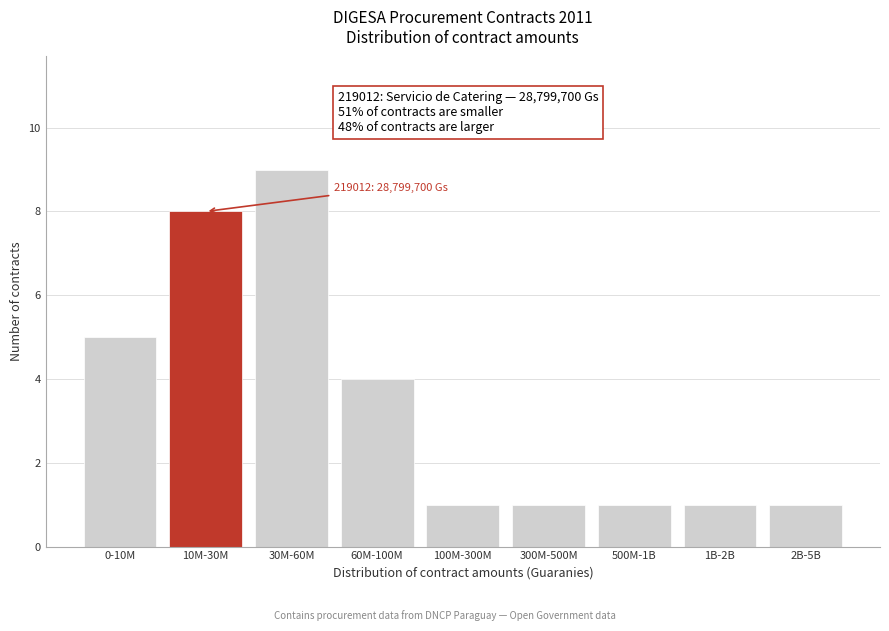

Reading left to right, transcribe all the data shown in this chart.

5	8	9	4	1	1	1	1	1